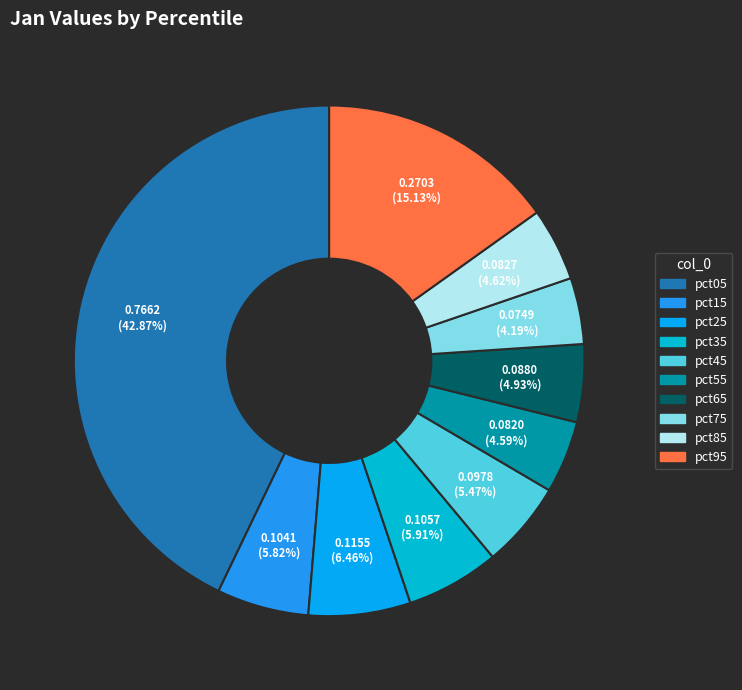

Is it true that pct35 is 6% of the pie?

True